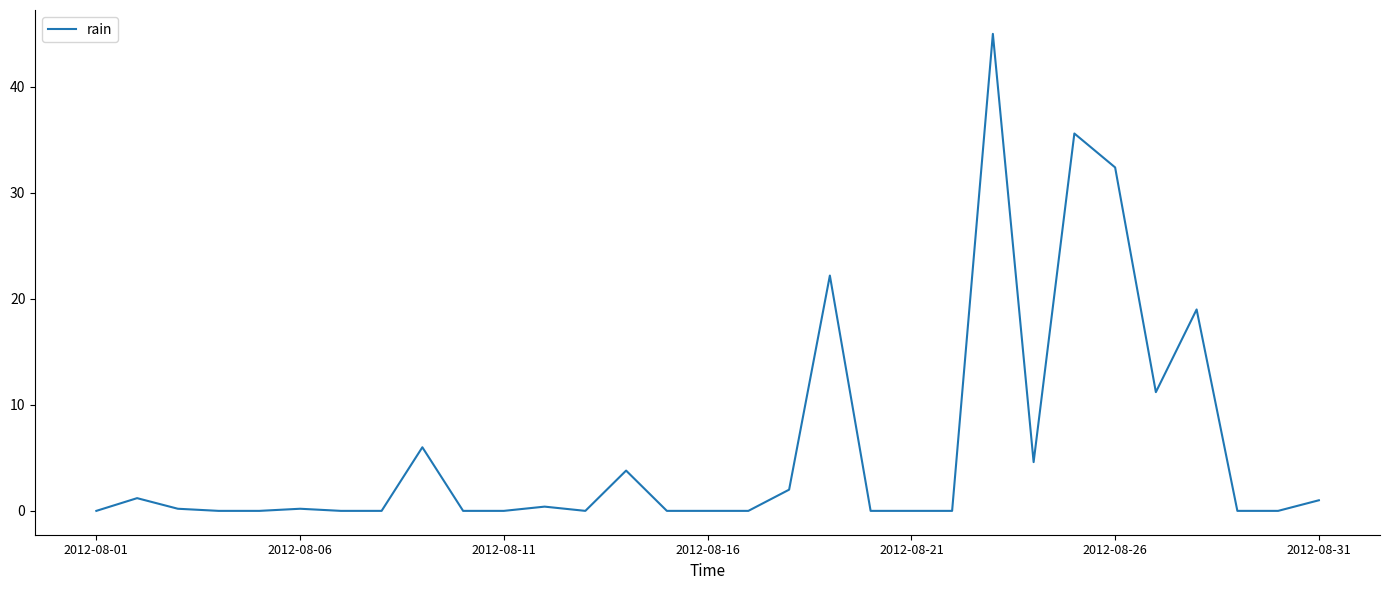

How many lines are shown in the chart?

1